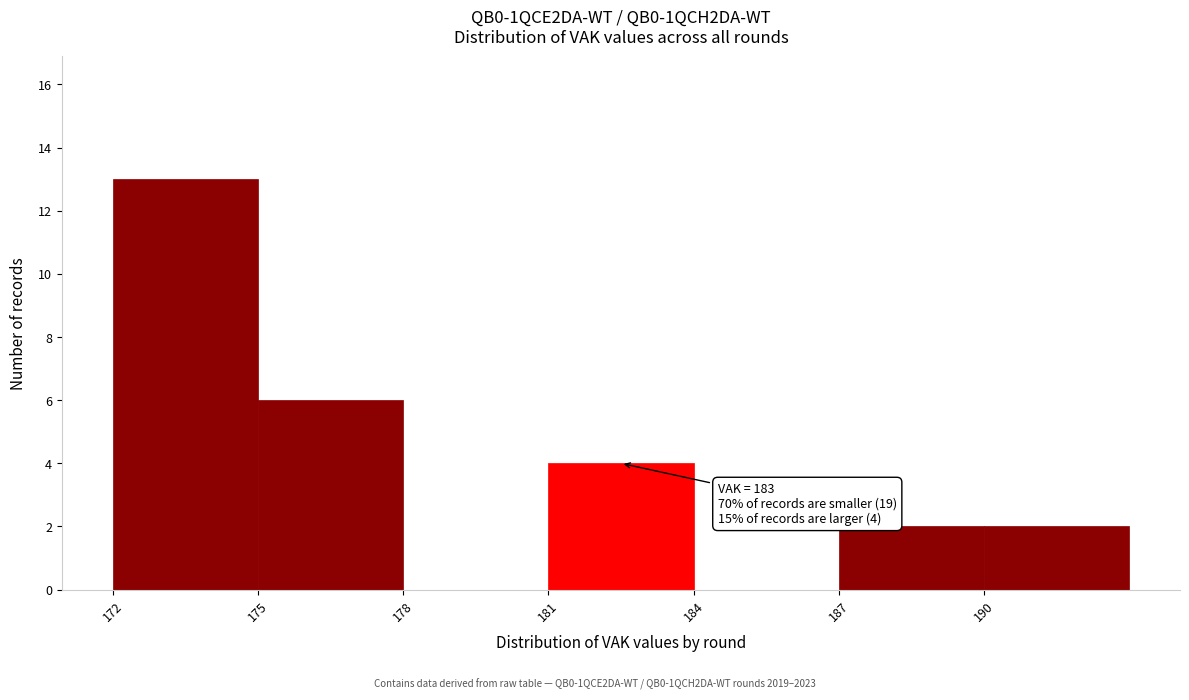

Reading left to right, what are all the values shown in this chart?

172=13	175=6	178=0	181=4	184=0	187=2	190=2